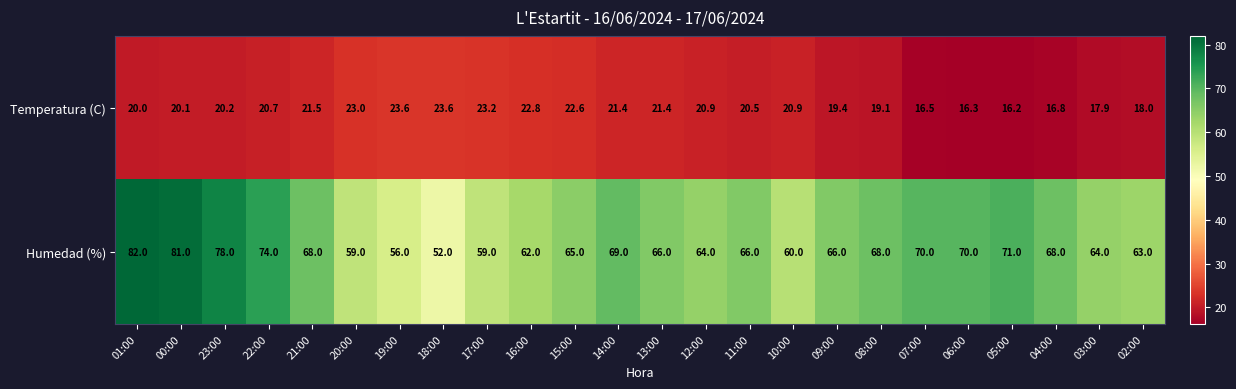

Is the value of Temperatura (C) at 09:00 greater than the value of Humedad (%) at 15:00?

No